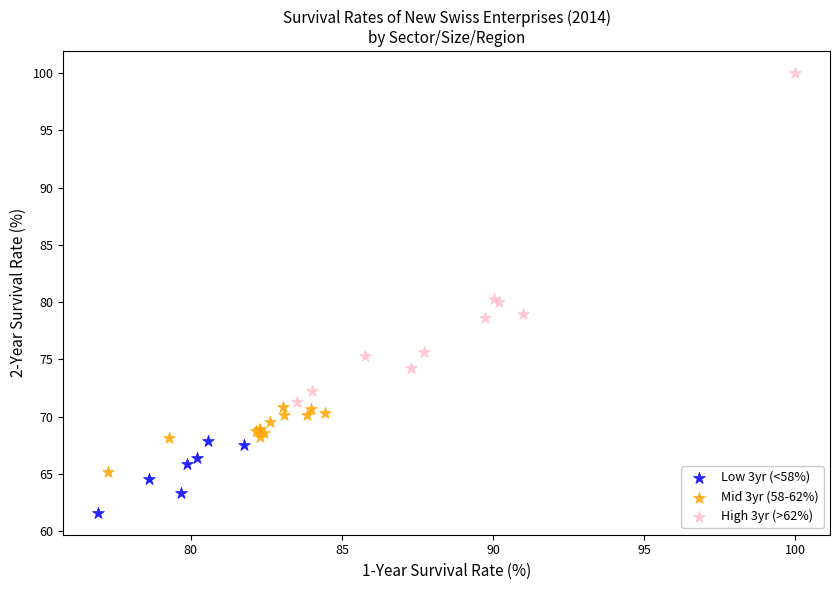

Which series reaches the maximum Y coordinate?

High 3yr (>62%)